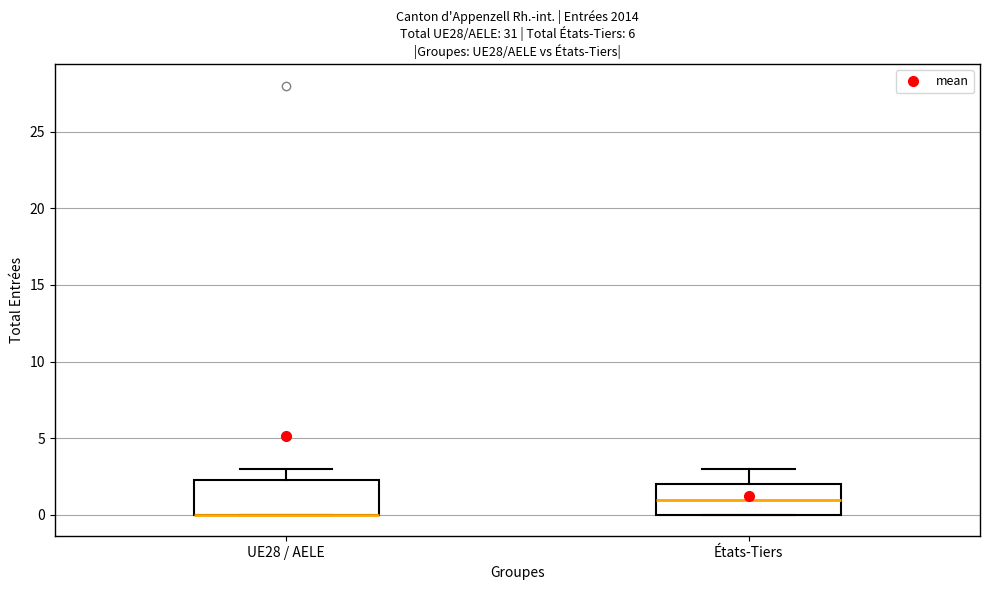

Reading left to right, transcribe this box plot: for each box, give where its median line is, the range the box spans, and where its two whiskers end, as read against the y-axis. The values are not printed on the chart, so give them approximately, as read against the axis.

UE28 / AELE: median 0.0 (drawn on the box's lower edge), box 0.0 to 2.5, whiskers 0.0 to 3.0
États-Tiers: median 1.0, box 0.0 to 2.0, whiskers 0.0 to 3.0